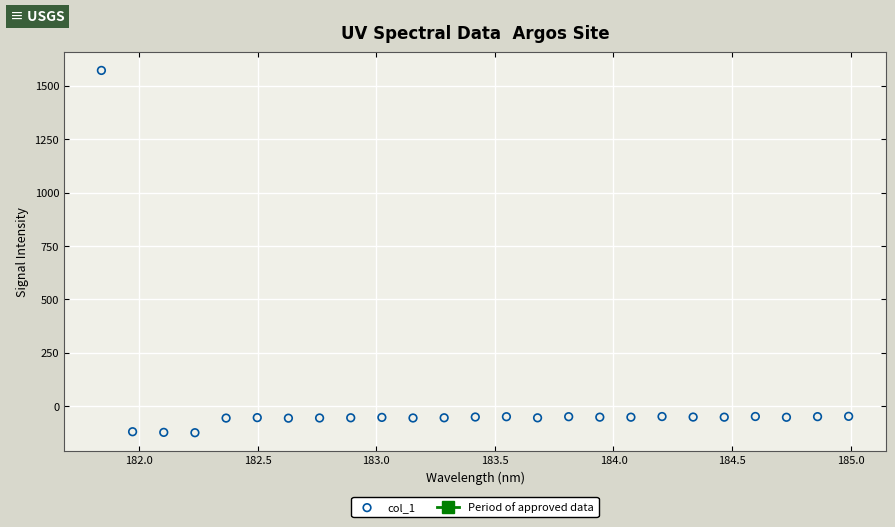

What is the range of X values (max minus min)?

3.1